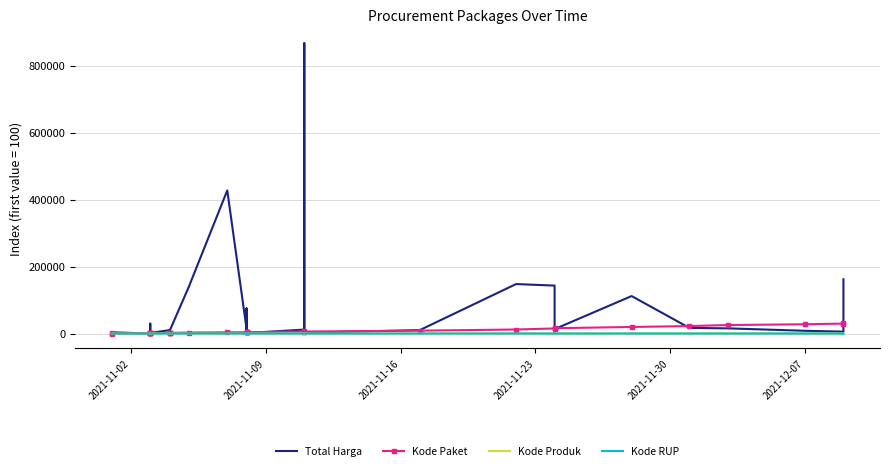

Where is the first local maximum for Kode Produk?

2021-12-07